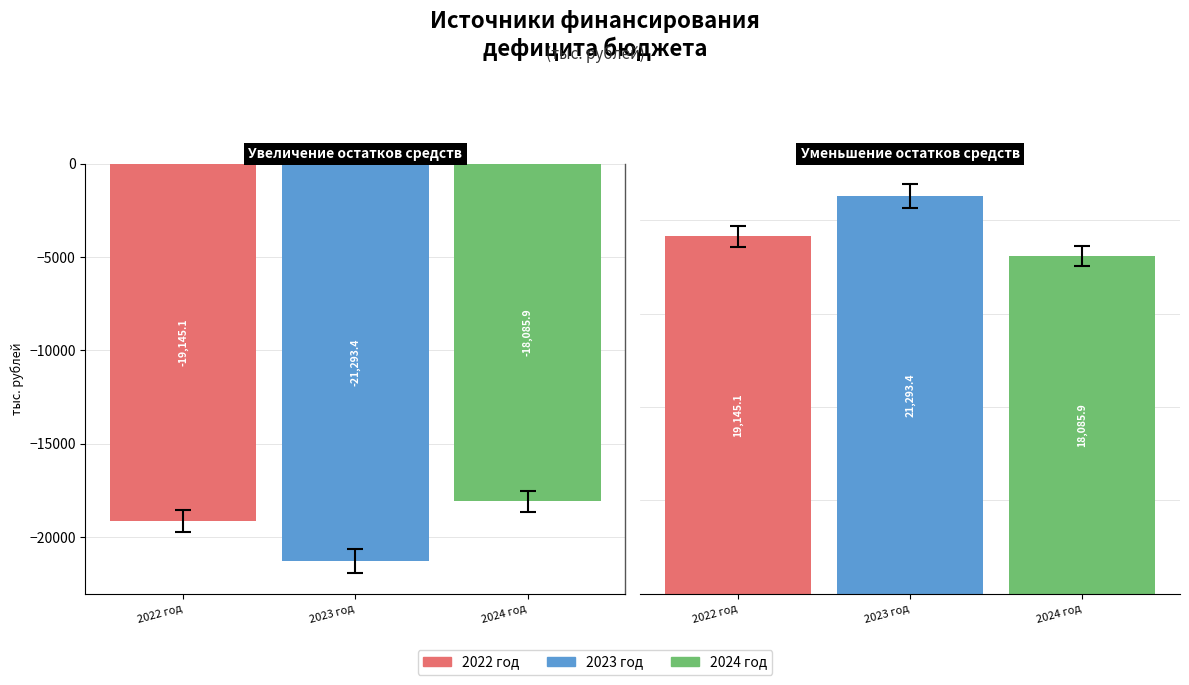

Reading left to right, what are all the values shown in this chart?

2022 год: Увеличение остатков средств=-19145.1	Уменьшение остатков средств=19145.1
2023 год: Увеличение остатков средств=-21293.4	Уменьшение остатков средств=21293.4
2024 год: Увеличение остатков средств=-18085.9	Уменьшение остатков средств=18085.9